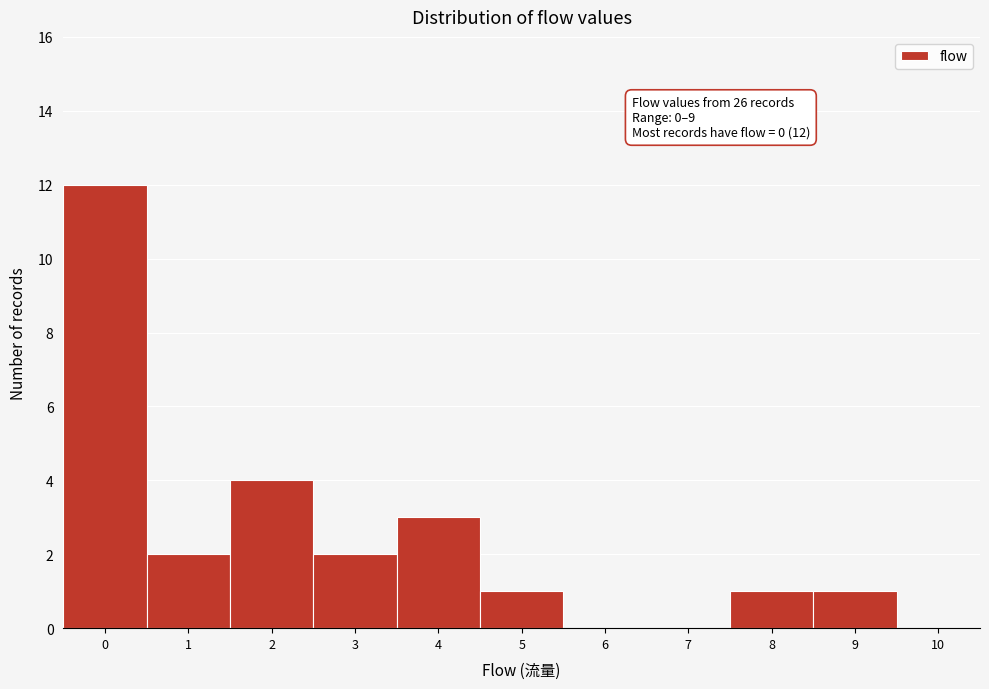

Reading right to left, extract all data points from this chart.

10=0	9=1	8=1	7=0	6=0	5=1	4=3	3=2	2=4	1=2	0=12